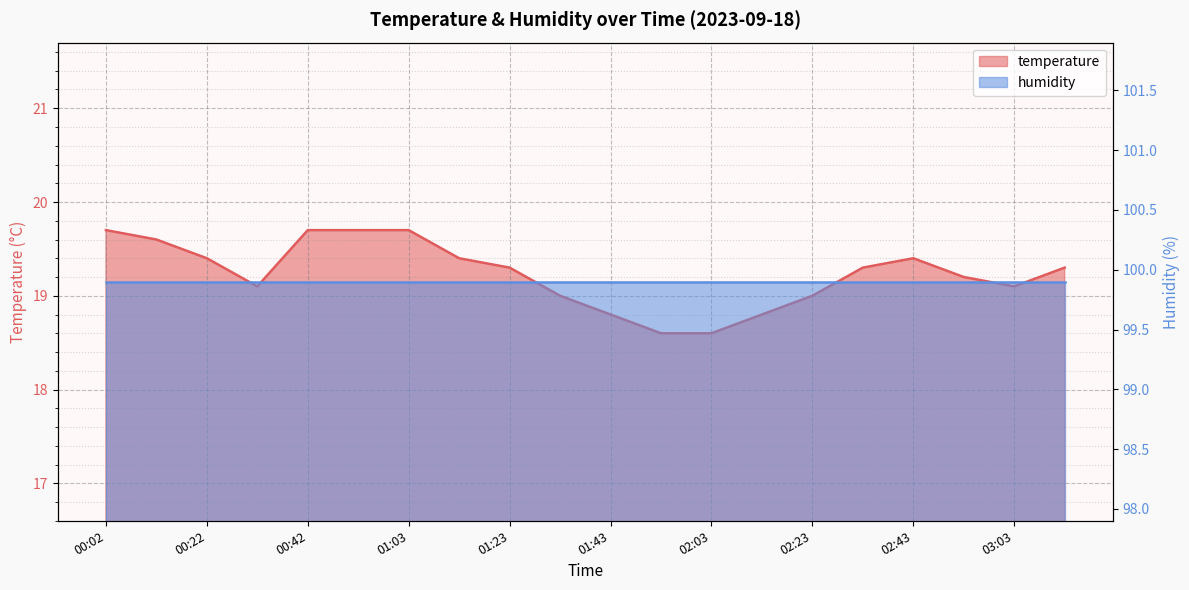

Read the value at 00:32.

19.1